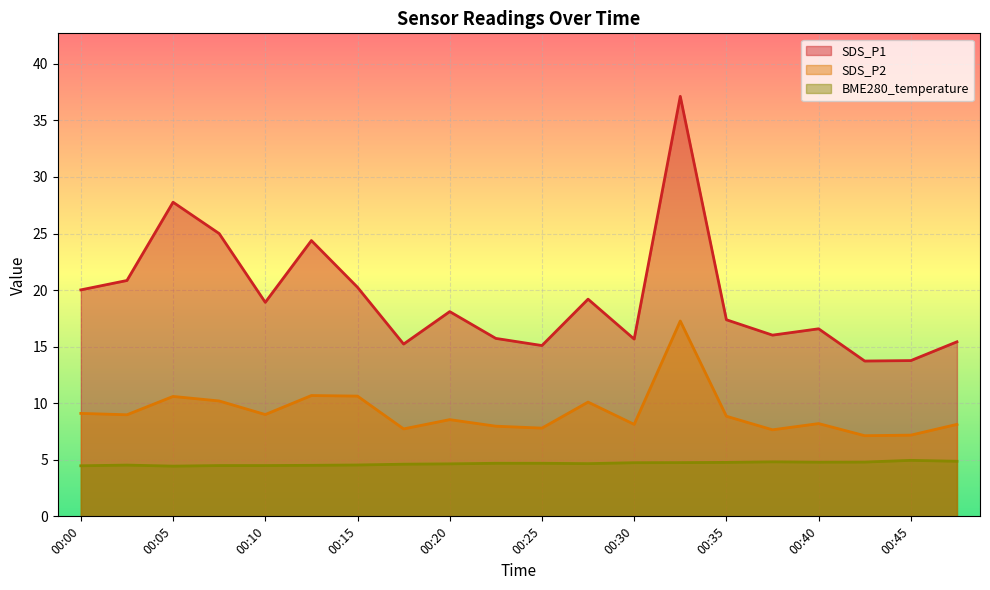

What is the sum of the SDS_P1 values at 00:35 and 00:15?

37.6